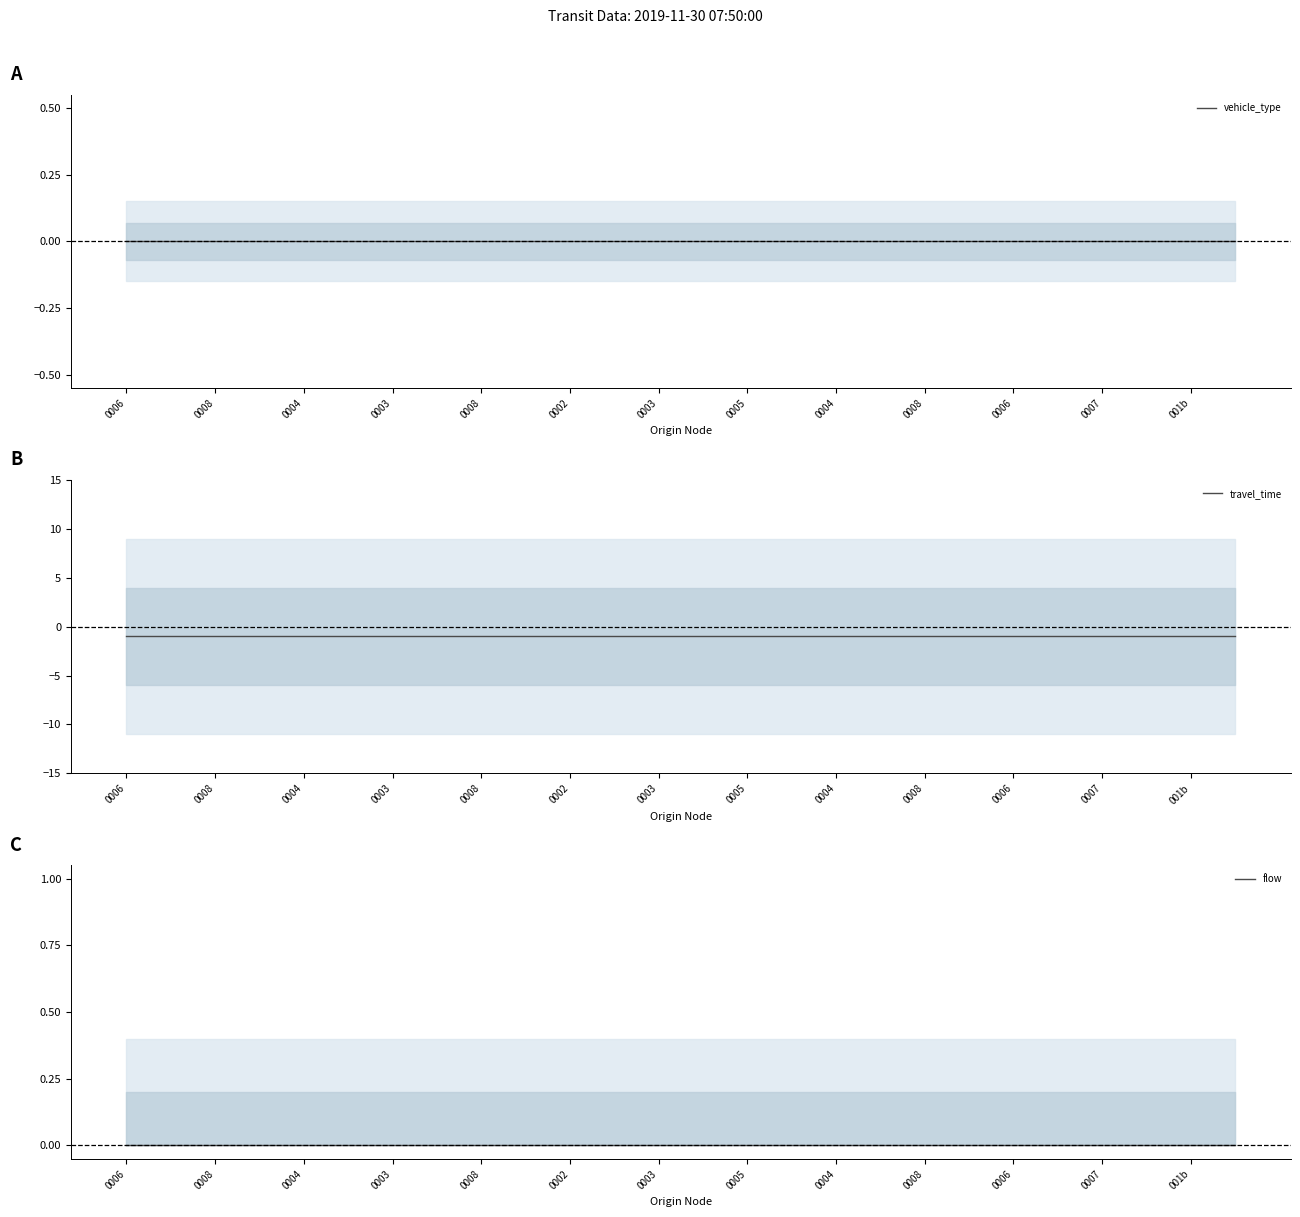

Reading left to right, what are all the values shown in this chart?

vehicle_type: 0	0	0	0	0	0	0	0	0	0	0	0	0	0	0	0	0	0	0	0	0	0	0	0	0	0
travel_time: -1	-1	-1	-1	-1	-1	-1	-1	-1	-1	-1	-1	-1	-1	-1	-1	-1	-1	-1	-1	-1	-1	-1	-1	-1	-1
flow: 0	0	0	0	0	0	0	0	0	0	0	0	0	0	0	0	0	0	0	0	0	0	0	0	0	0